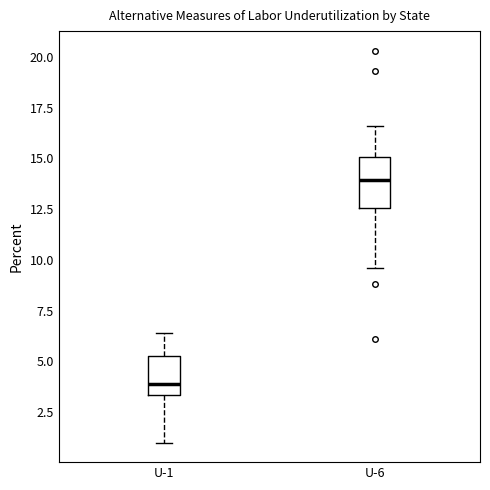

Which box is the tallest, from its lower edge to its upper edge?

U-6